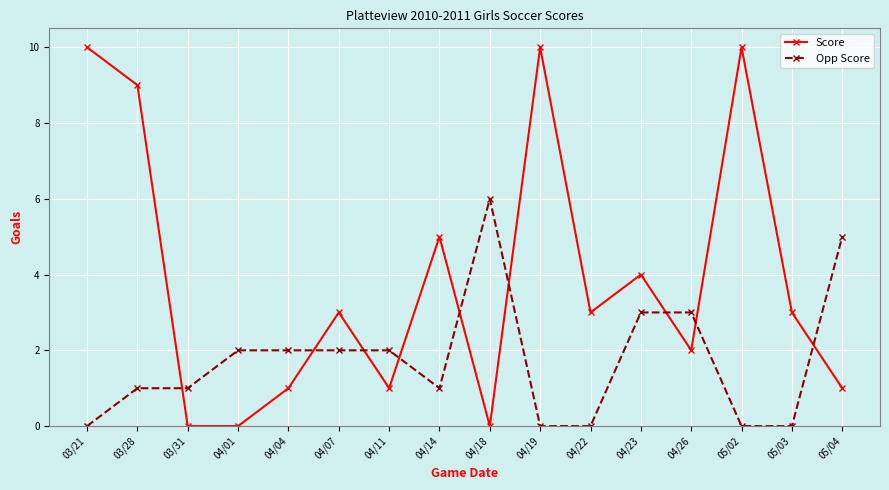

What position from the left is 04/04?

5